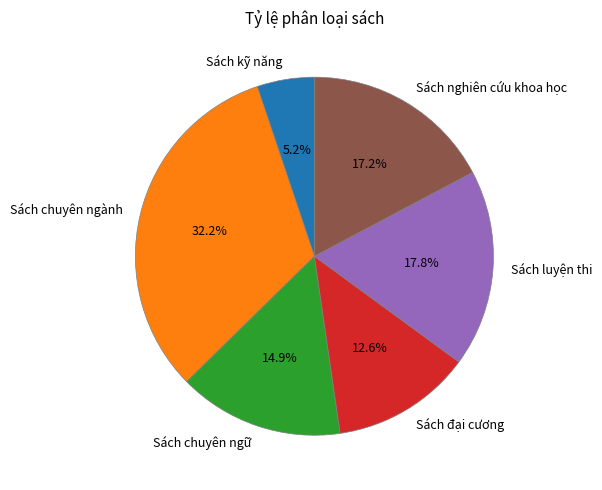

The Sách nghiên cứu khoa học slice represents 17% of the pie. True or false?

True